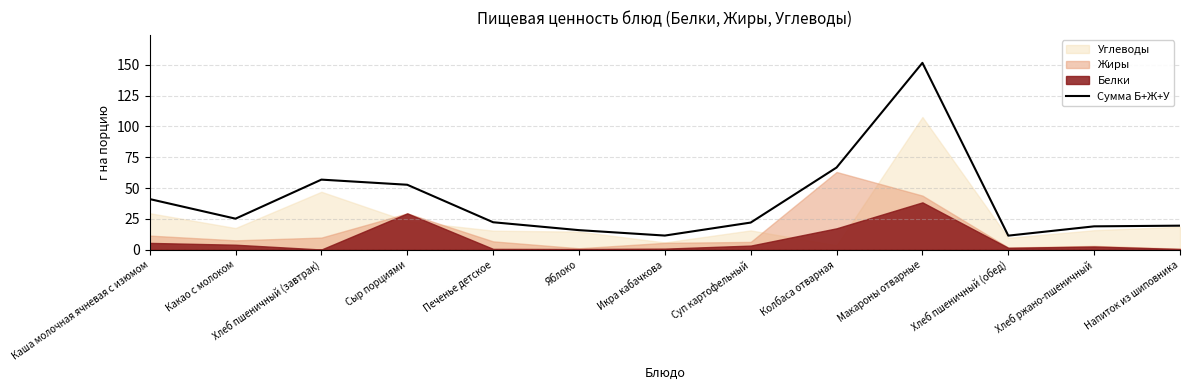

Rank the categories by value from highest to lowest.

Макароны отварные, Колбаса отварная, Хлеб пшеничный (завтрак), Сыр порциями, Каша молочная ячневая с изюмом, Какао с молоком, Печенье детское, Суп картофельный, Напиток из шиповника, Хлеб ржано-пшеничный, Яблоко, Икра кабачкова, Хлеб пшеничный (обед)